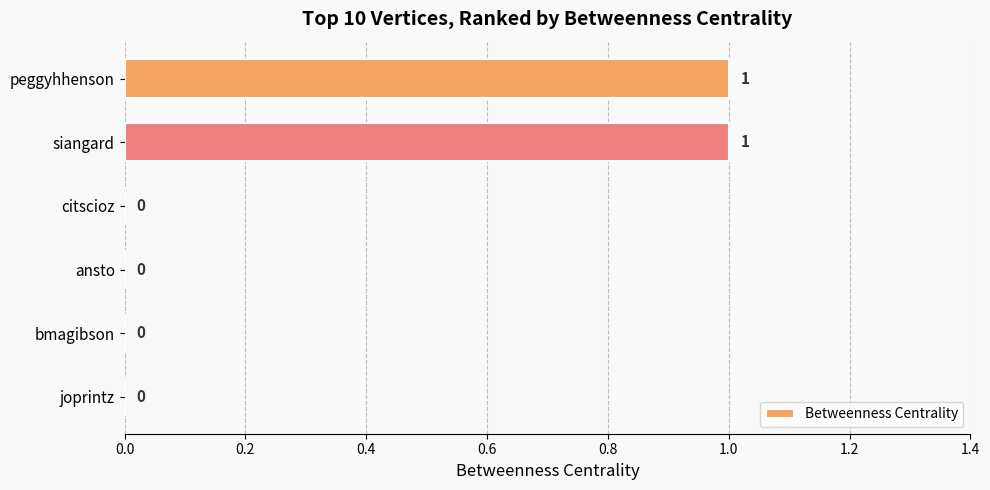

Which has a higher value, joprintz or peggyhhenson?

peggyhhenson